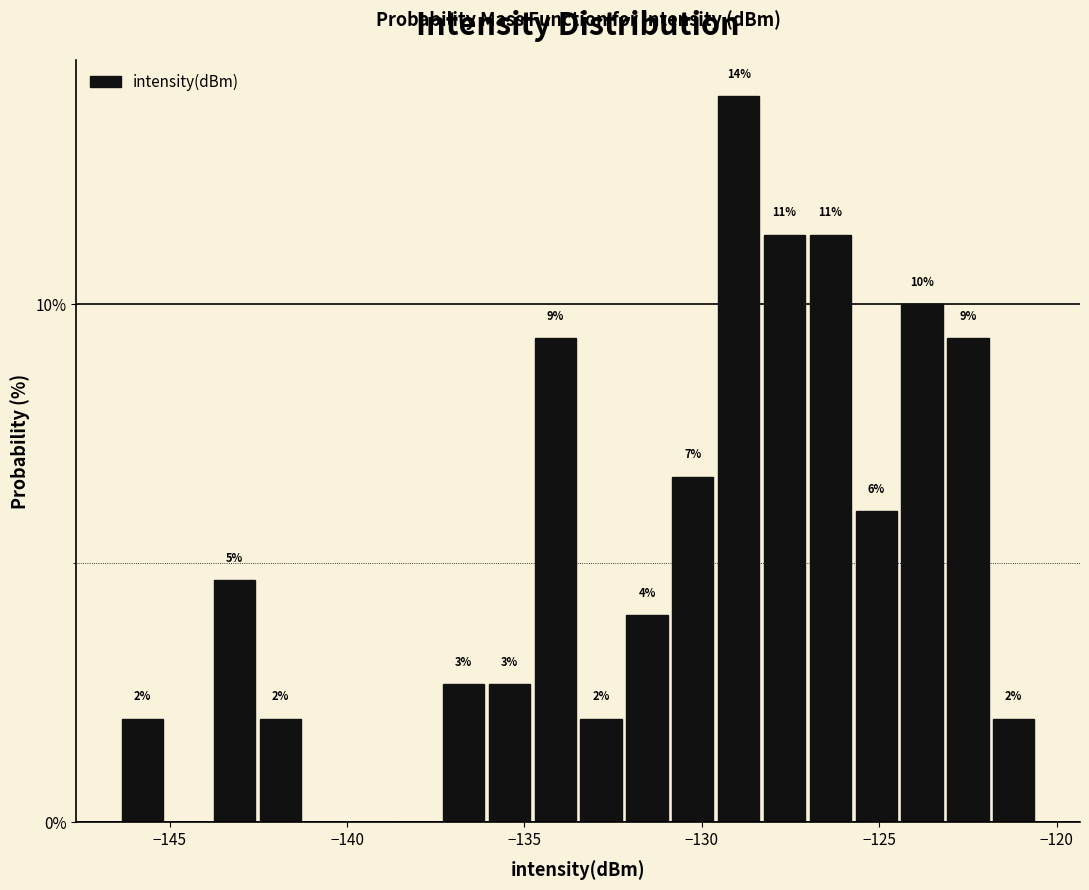

Read against the x-axis, roughly where is the centre of the tallest bar?

-129.0